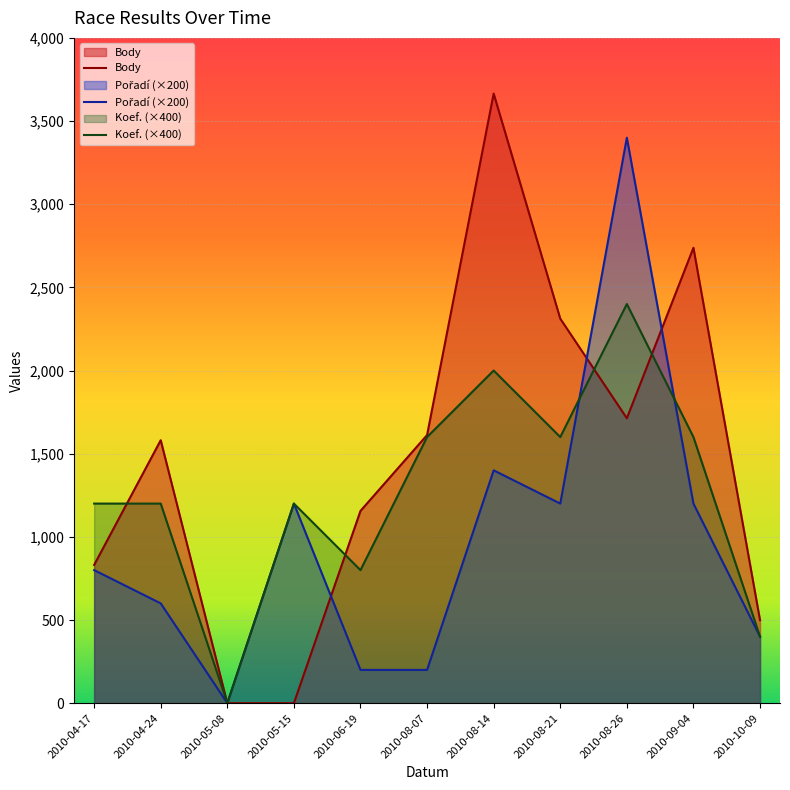

In Koef., how many points are lower than both neighbors (excluding endpoints)?

3